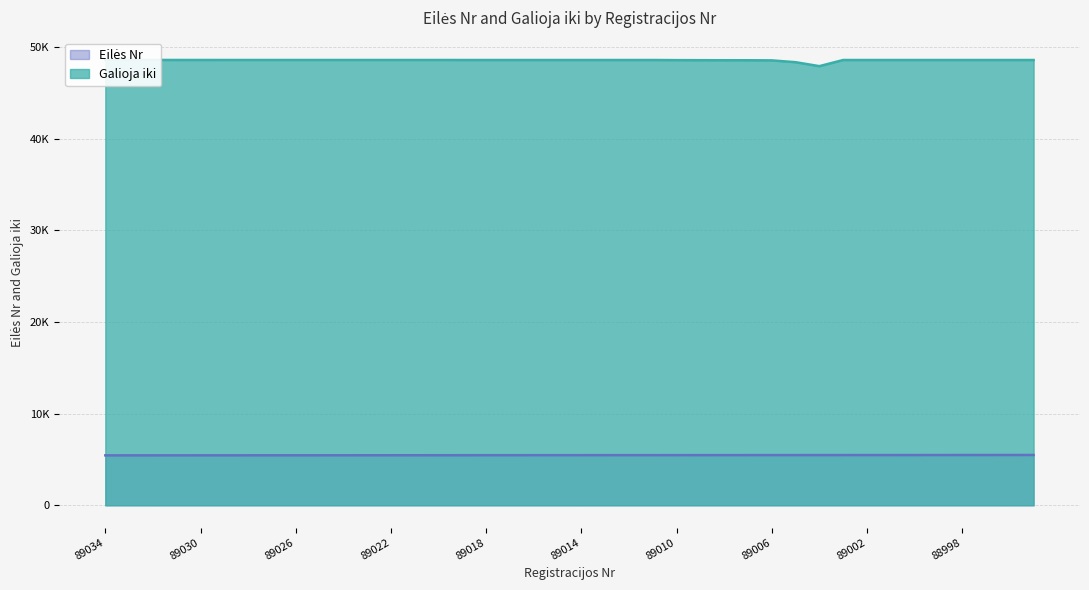

Does the chart have visible grid lines?

Yes